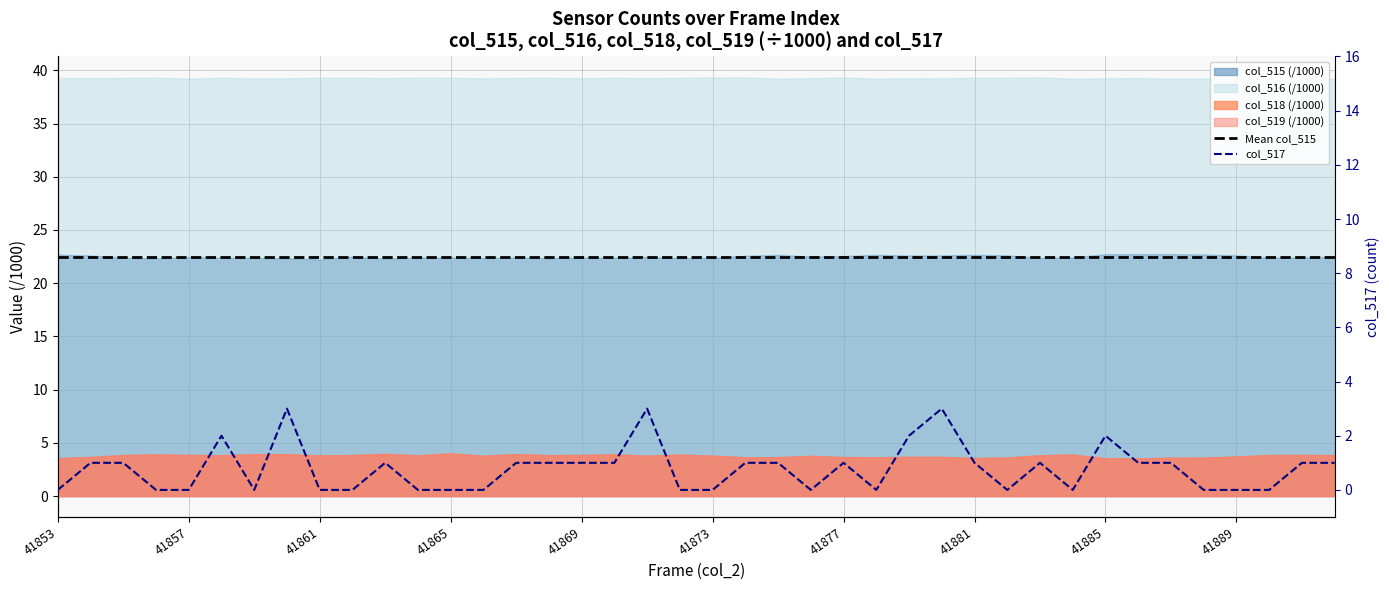

The col_517 series shows 1.4 at 41853. True or false?

False